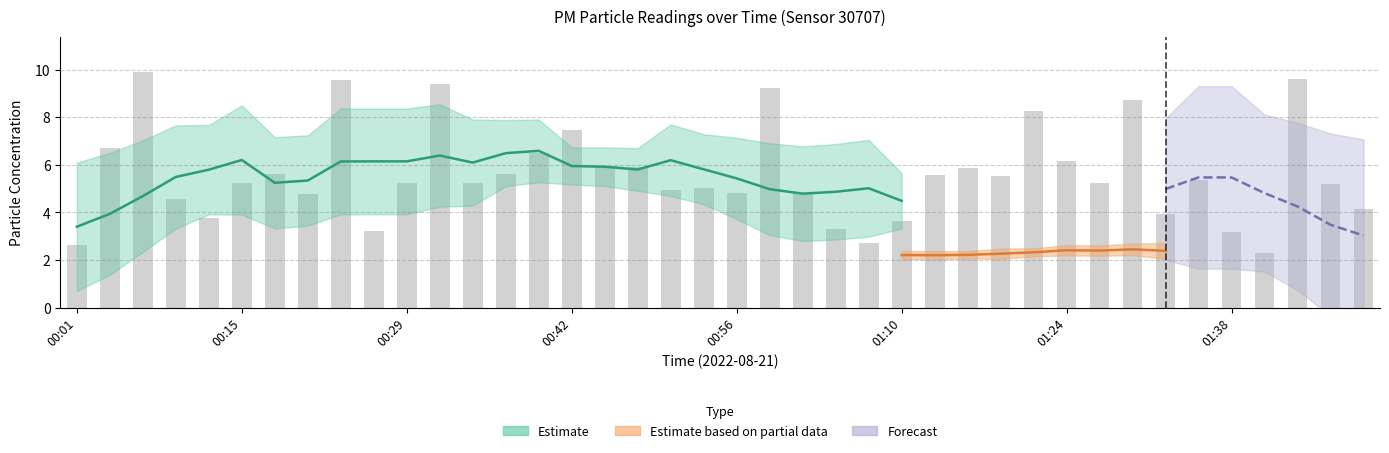

List the labels in order of value, smallest first.

01:40, 00:01, 01:07, 01:38, 00:26, 01:05, 01:10, 00:12, 01:32, 01:49, 00:09, 00:20, 01:02, 00:56, 00:51, 00:53, 01:46, 00:15, 00:29, 01:27, 00:34, 01:35, 01:18, 01:13, 00:18, 00:37, 01:16, 00:48, 00:45, 01:24, 00:40, 00:04, 00:42, 01:21, 01:29, 00:59, 00:31, 00:23, 01:43, 00:07